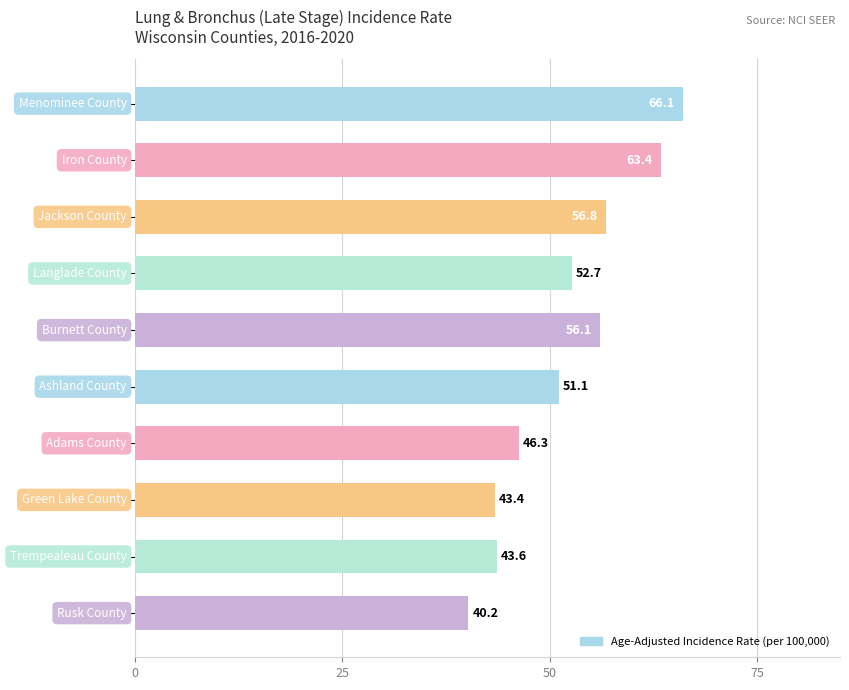

Does the chart contain stacked bars?

No